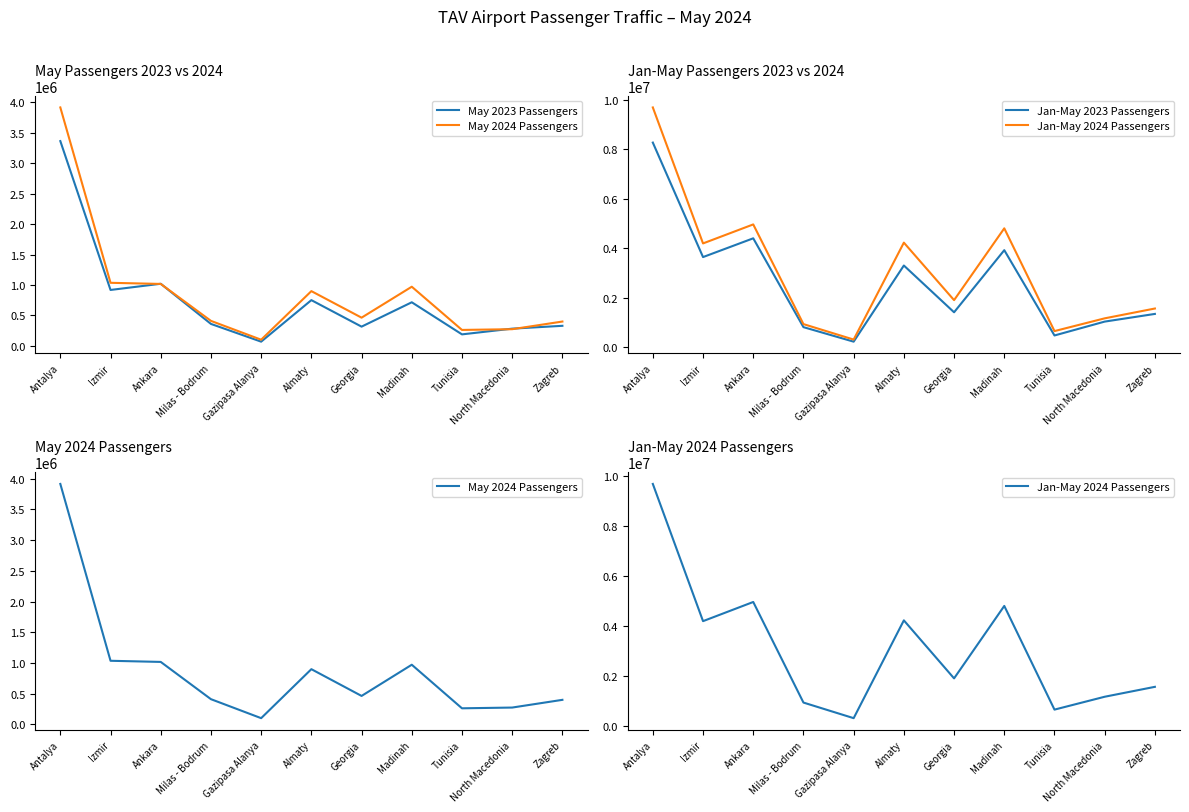

At which label does May 2024 Passengers reach its minimum?

Gazipasa Alanya